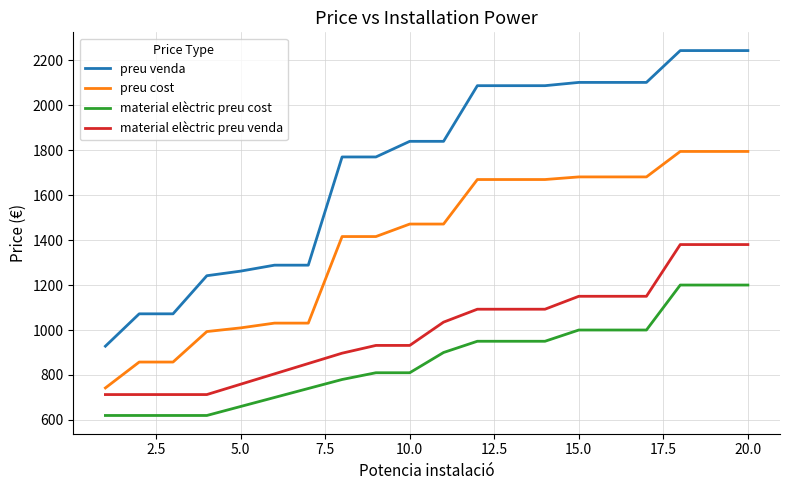

List the series in order of their peak value, lowest first.

material elèctric preu cost, material elèctric preu venda, preu cost, preu venda